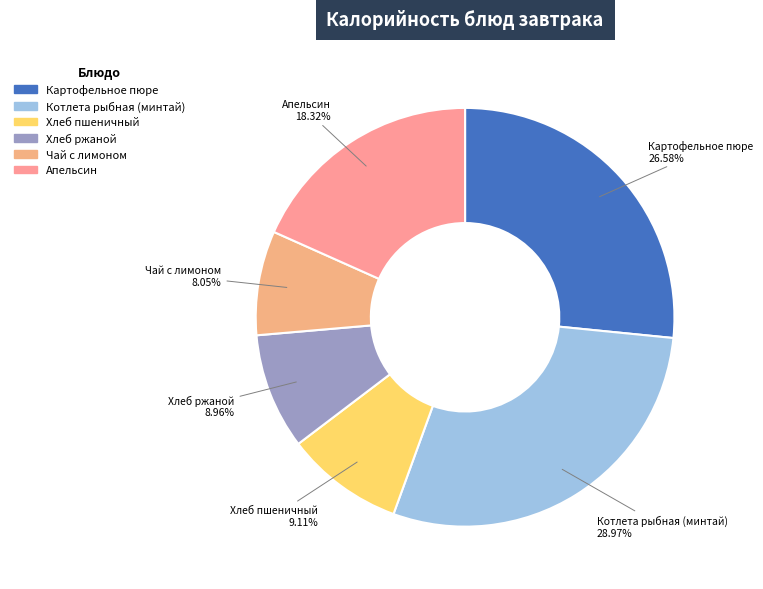

To the nearest percent, what percentage of the pie is Котлета рыбная (минтай)?

29%